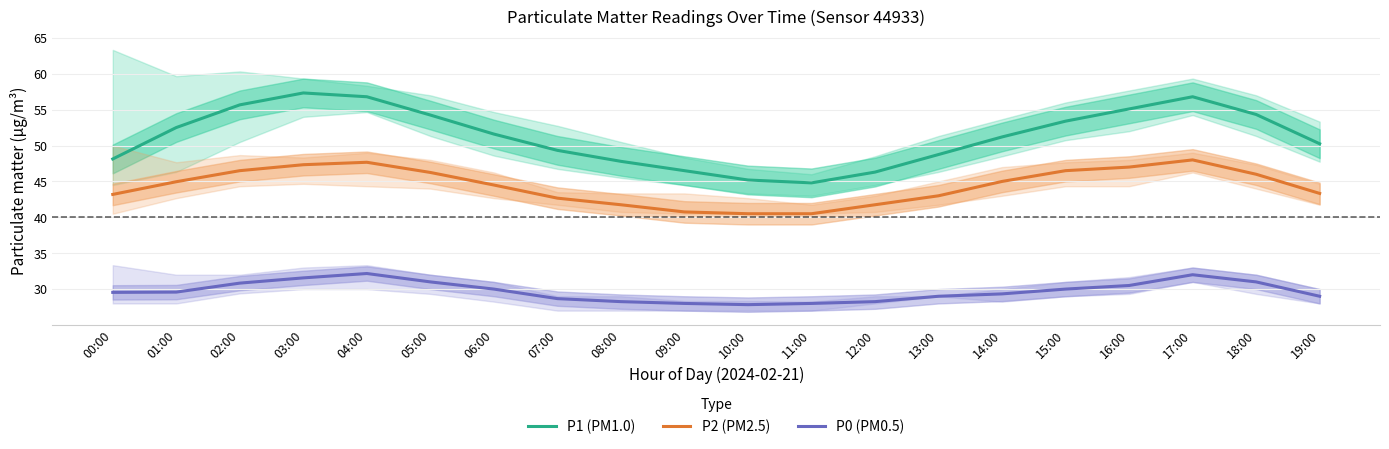

How many data points in P2 (PM2.5) are above 44?

11